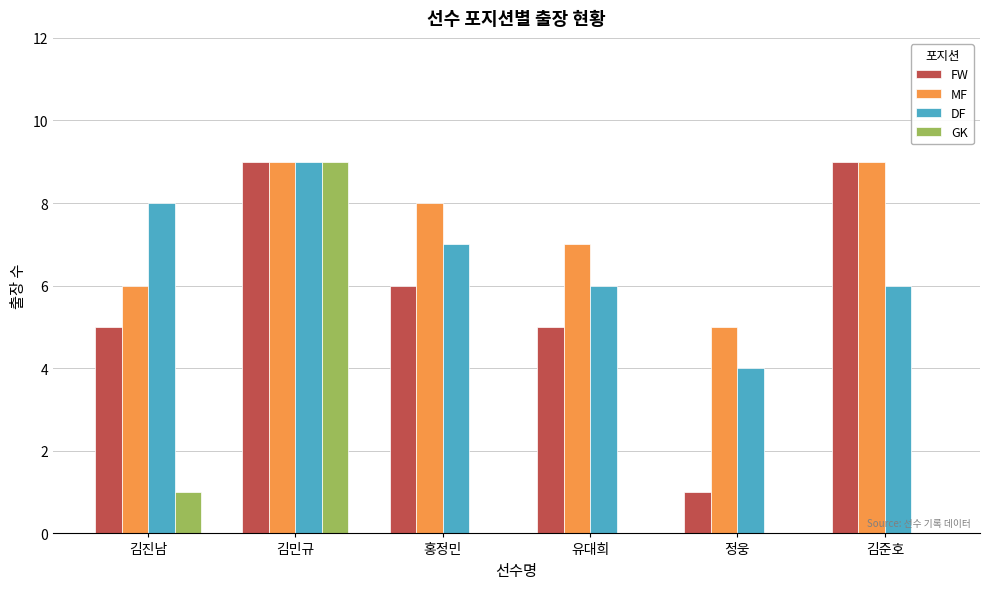

The FW series shows 7 at 김진남. True or false?

False